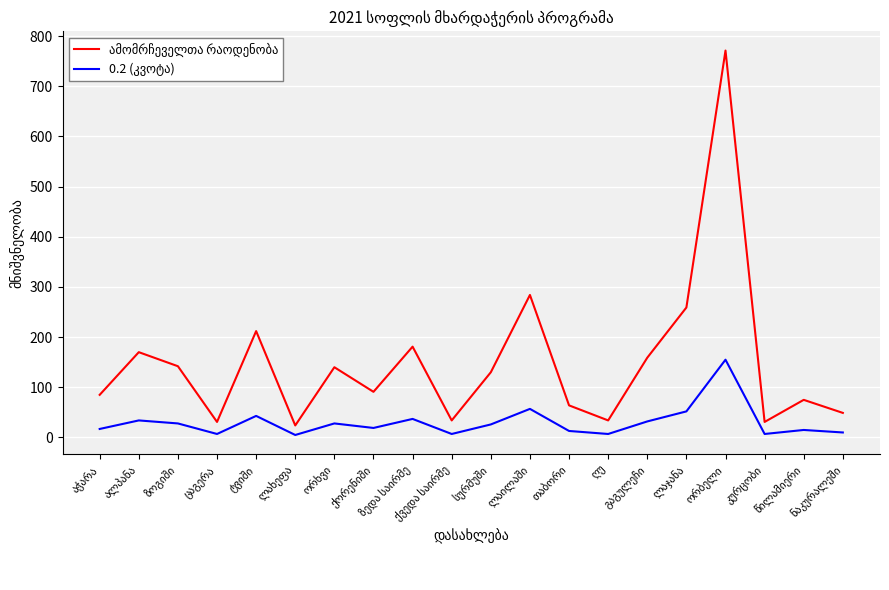

What is the greatest value displayed?

771